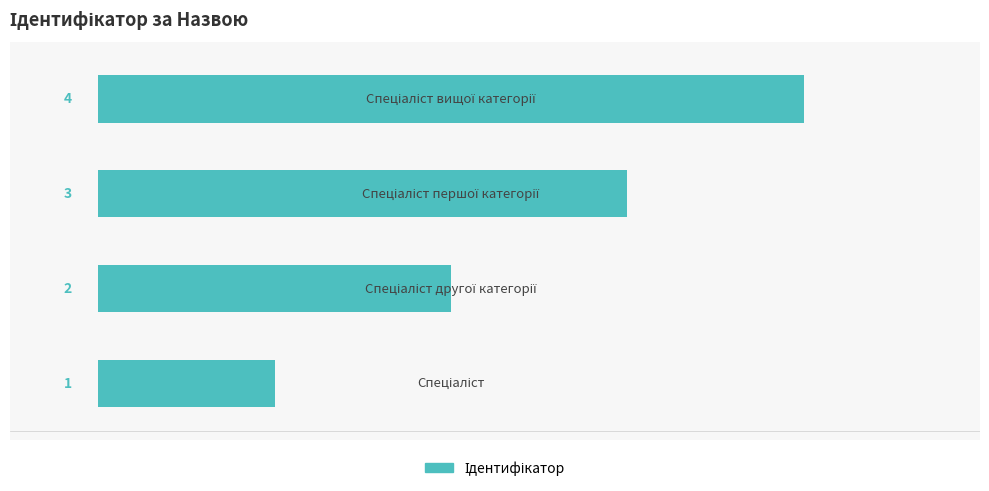

How many data points are less than 3?

2